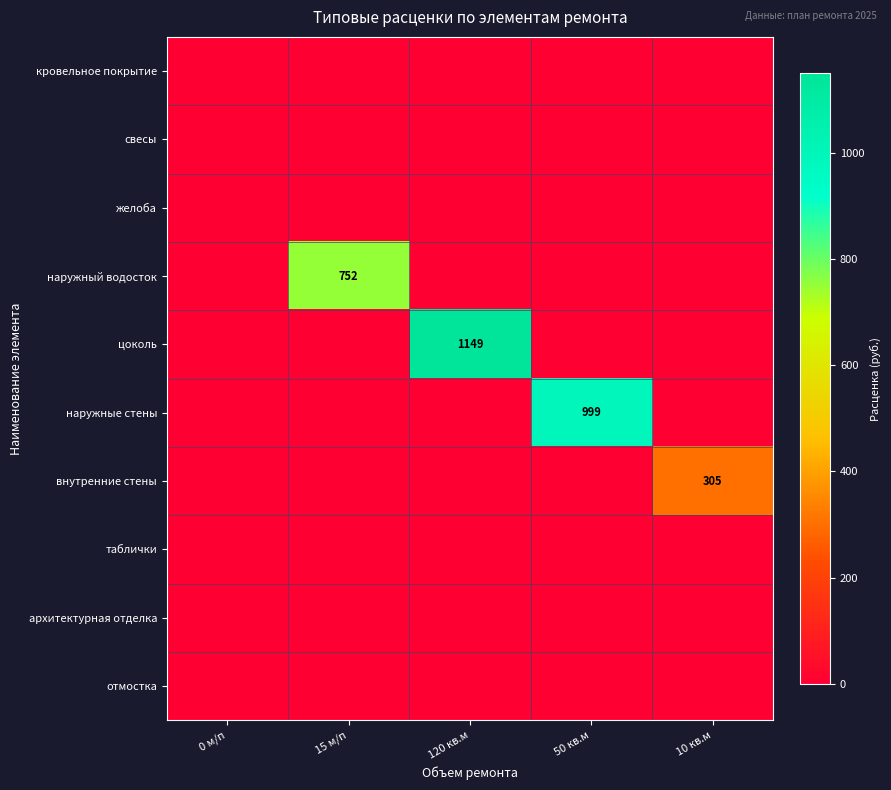

List the labels in order of цоколь value, largest first.

120 кв.м, 0 м/п, 15 м/п, 50 кв.м, 10 кв.м